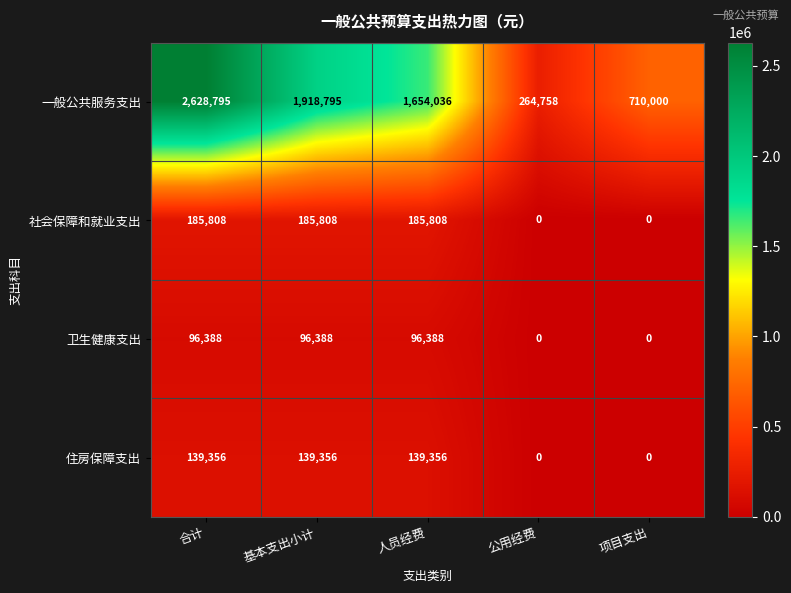

List the series in order of their peak value, lowest first.

卫生健康支出, 住房保障支出, 社会保障和就业支出, 一般公共服务支出